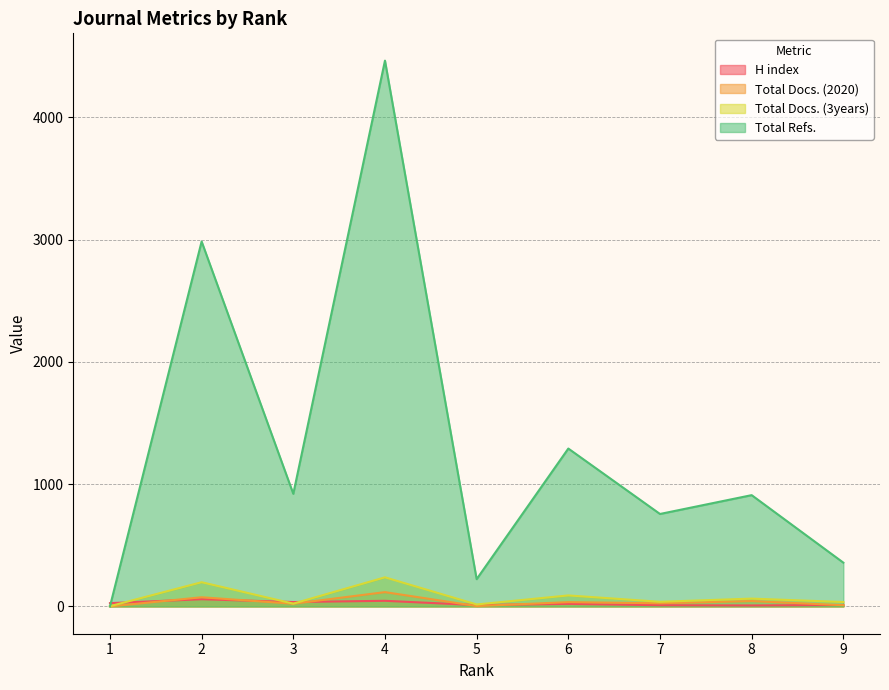

At 2, list the series in order from largest to smallest.

Total Refs., Total Docs. (3years), Total Docs. (2020), H index